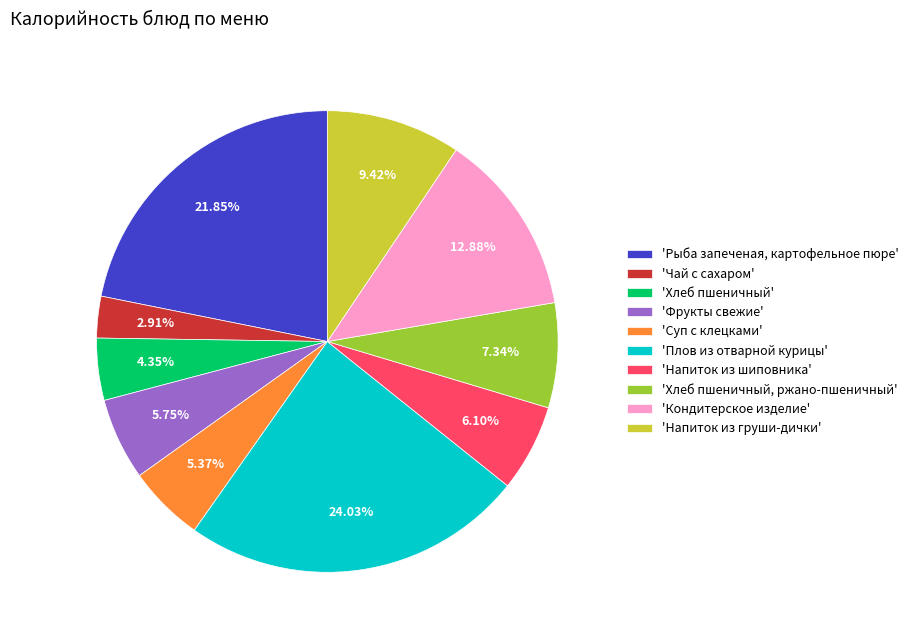

Is there any slice that represents more than half of the pie?

No